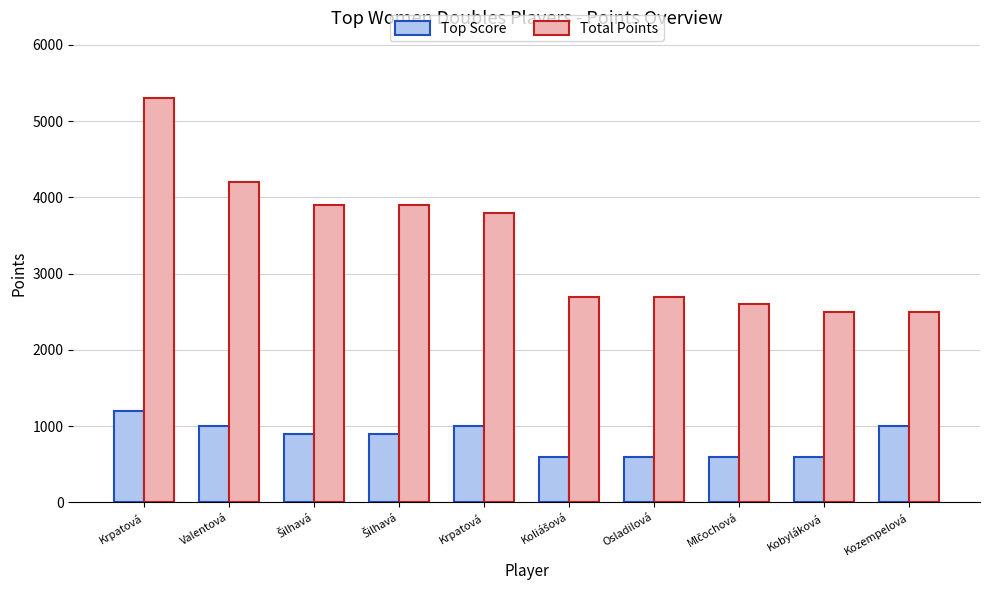

The value of Total Points at Kozempelová is 2500. True or false?

True